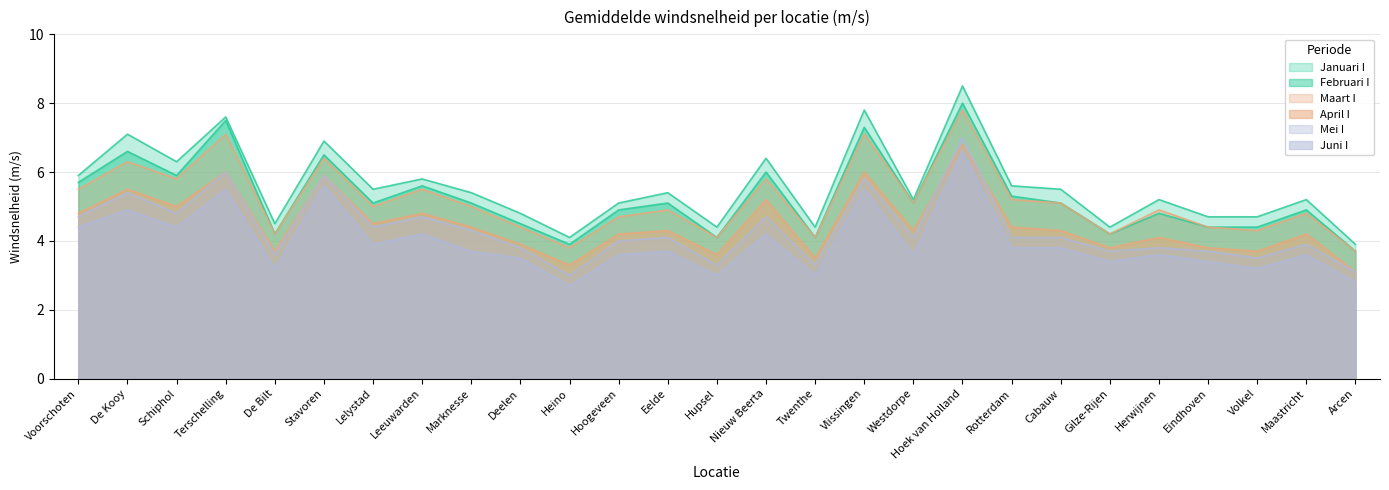

Does the chart have visible grid lines?

Yes